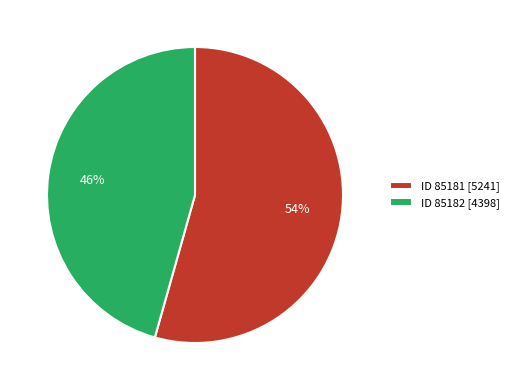

Is there any slice that represents more than half of the pie?

Yes